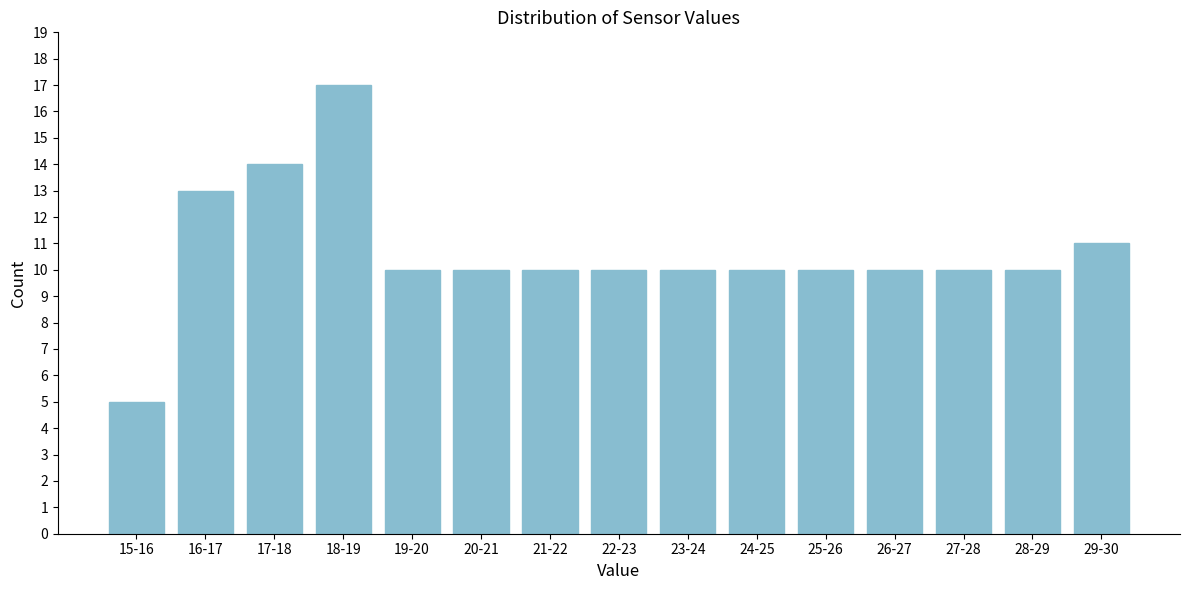

Reading right to left, list all the values displayed in this chart.

29-30=11	28-29=10	27-28=10	26-27=10	25-26=10	24-25=10	23-24=10	22-23=10	21-22=10	20-21=10	19-20=10	18-19=17	17-18=14	16-17=13	15-16=5